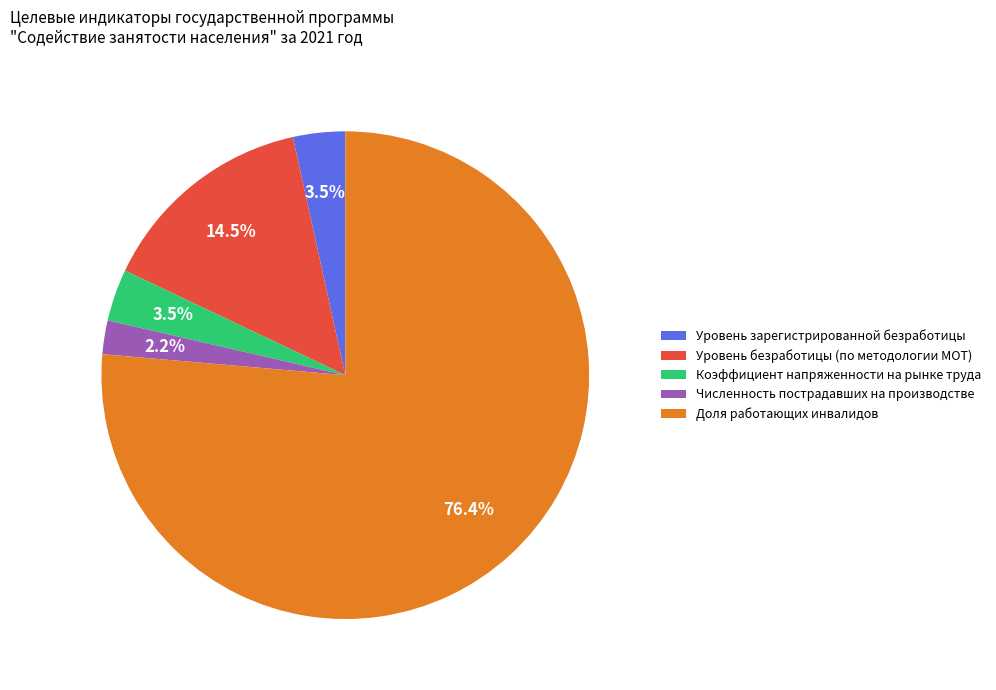

Between Уровень зарегистрированной безработицы and Доля работающих инвалидов, which is larger?

Доля работающих инвалидов